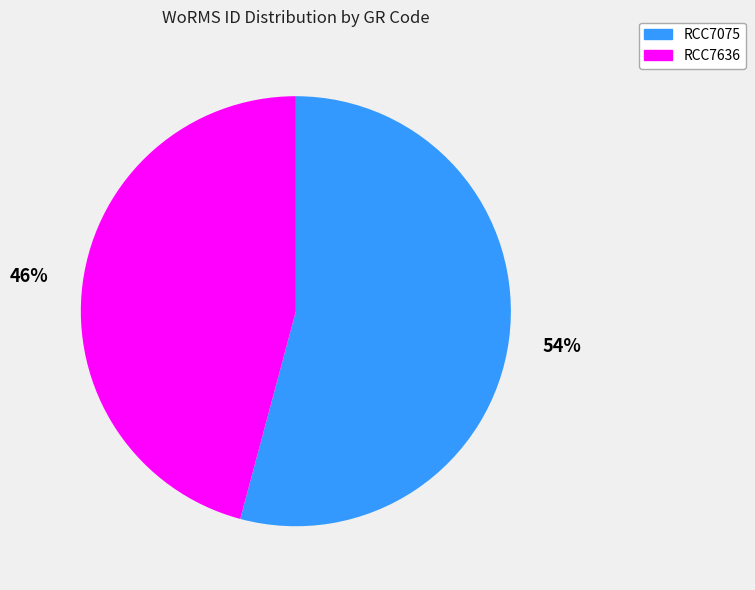

What percentage is the RCC7075 slice, to the nearest percent?

54%